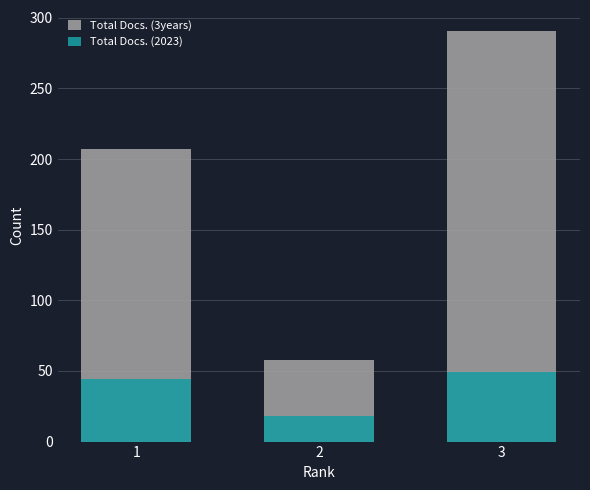

The Total Docs. (2023) series shows 83 at 3. True or false?

False